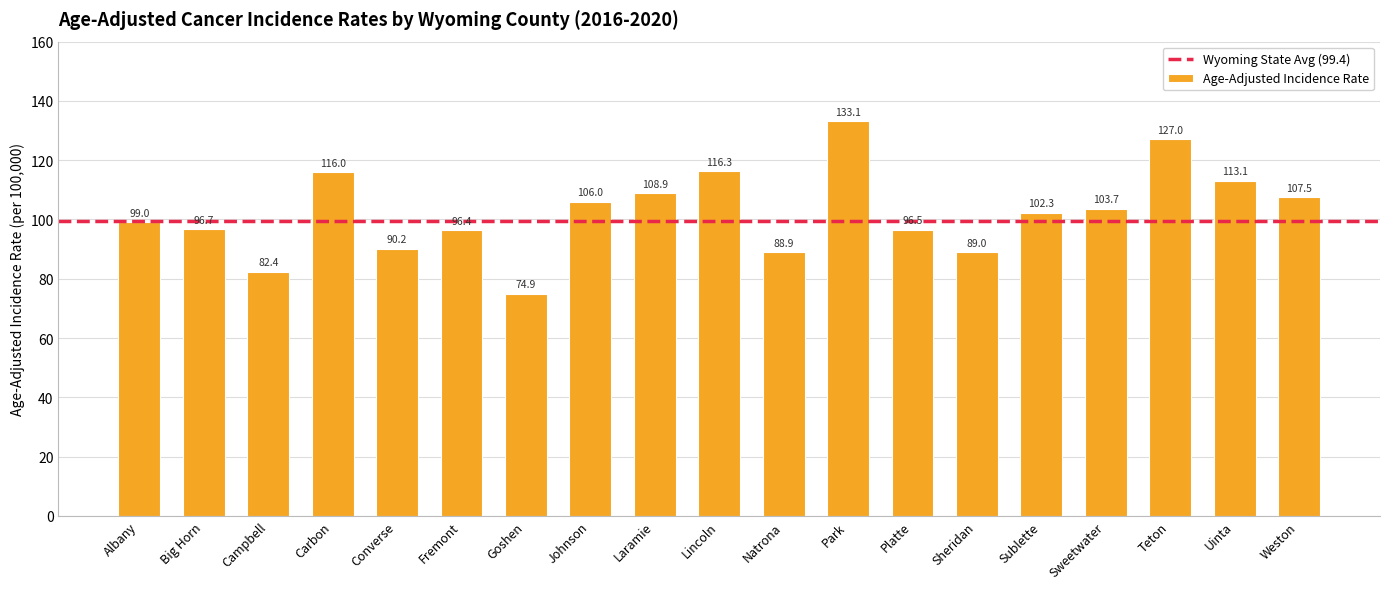

List the labels in order of value, smallest first.

Goshen, Campbell, Natrona, Sheridan, Converse, Fremont, Platte, Big Horn, Albany, Sublette, Sweetwater, Johnson, Weston, Laramie, Uinta, Carbon, Lincoln, Teton, Park